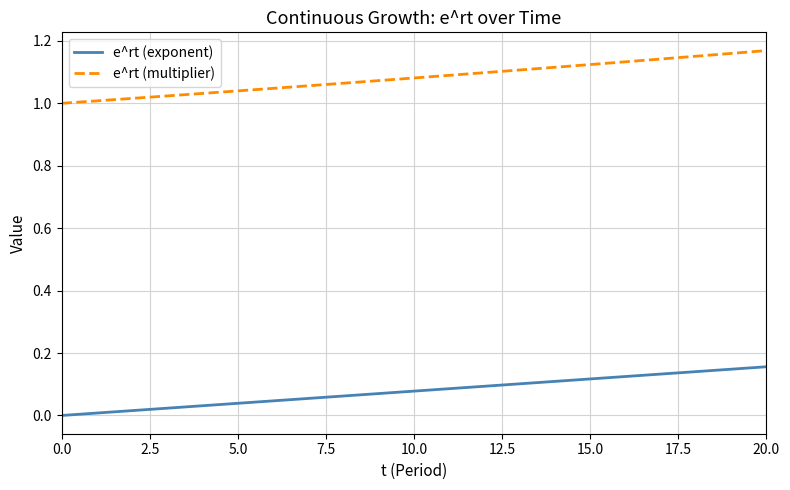

Does the chart have visible grid lines?

Yes